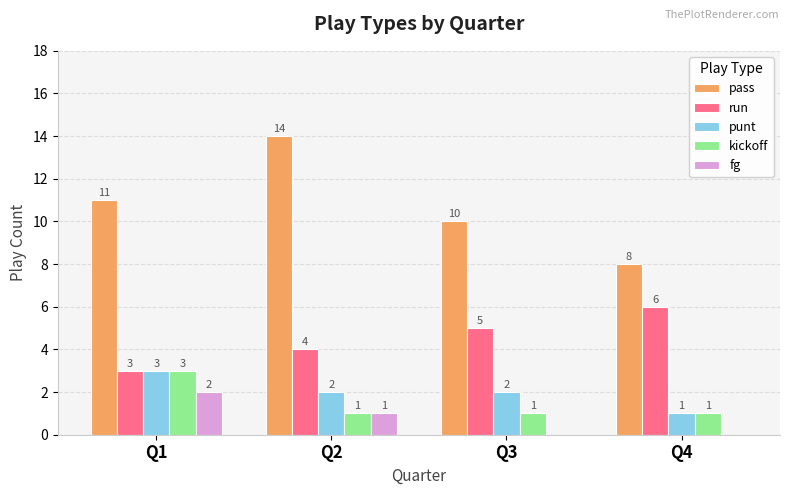

Are the bars horizontal?

No